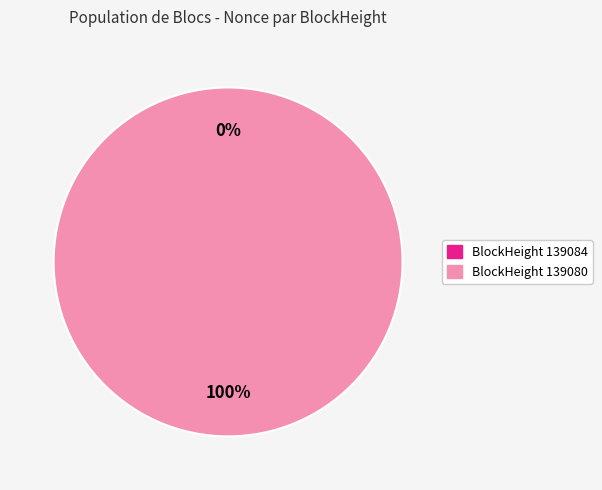

Which category has the biggest portion of the pie?

139080